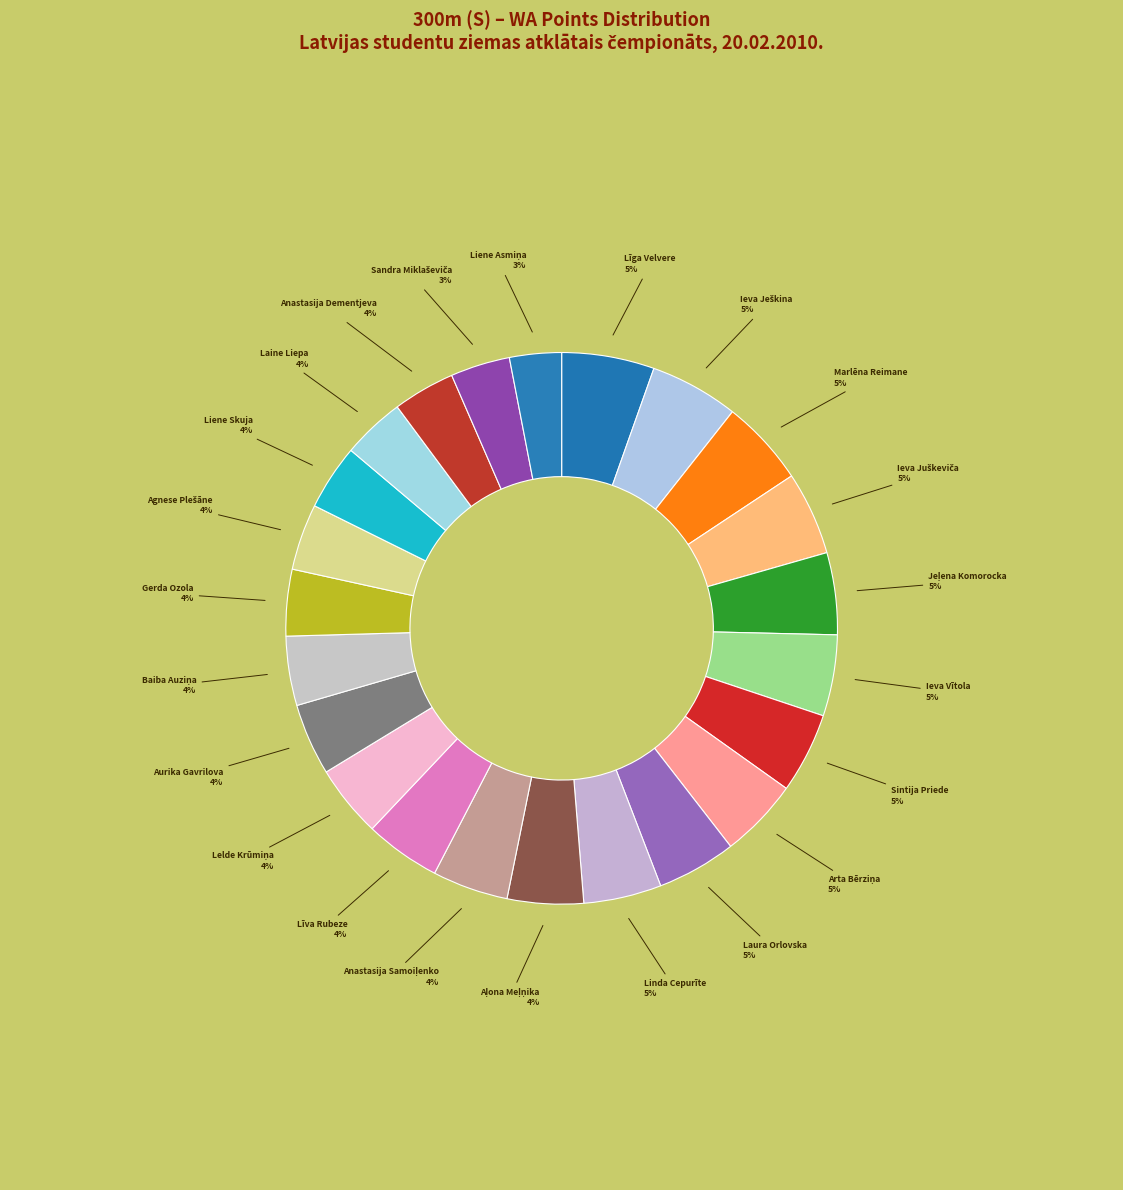

How many segments does this pie chart have?

23